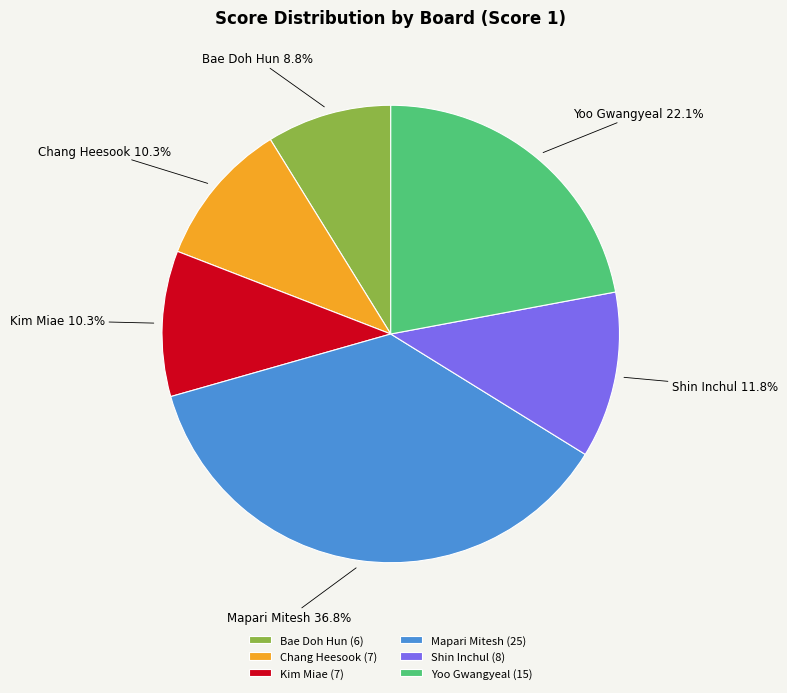

Which category has the smallest portion of the pie?

Bae Doh Hun (6)